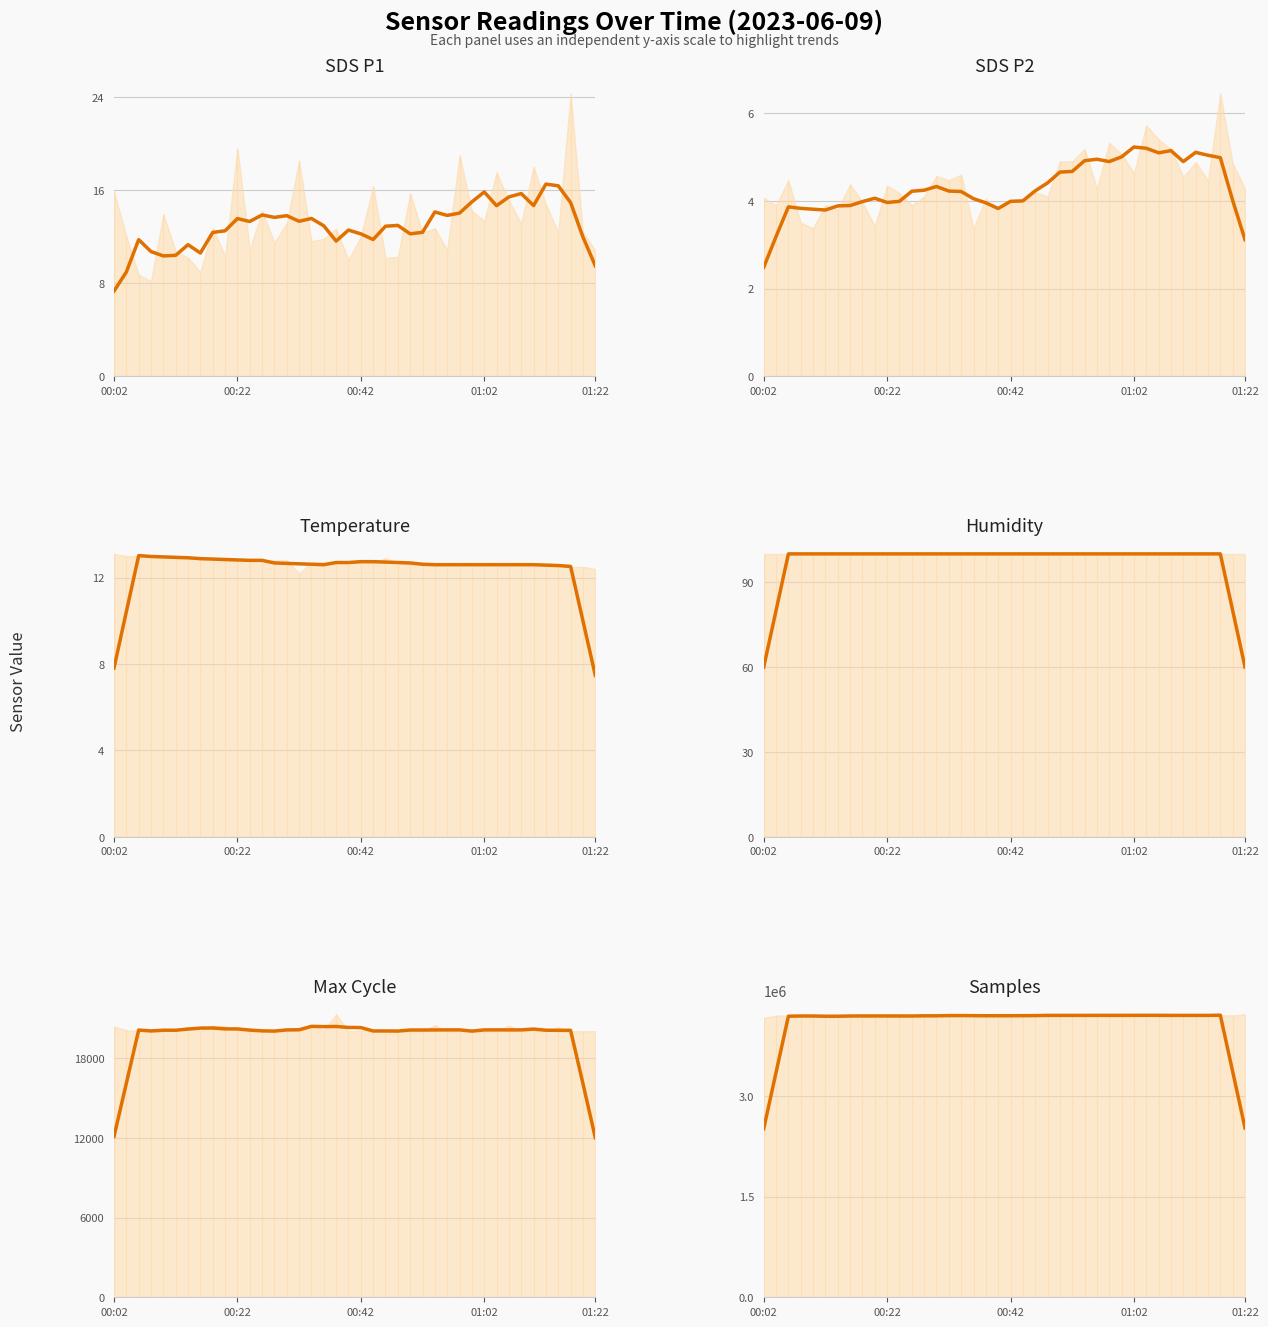

Which series has the largest range (max minus min)?

Samples (smoothed)